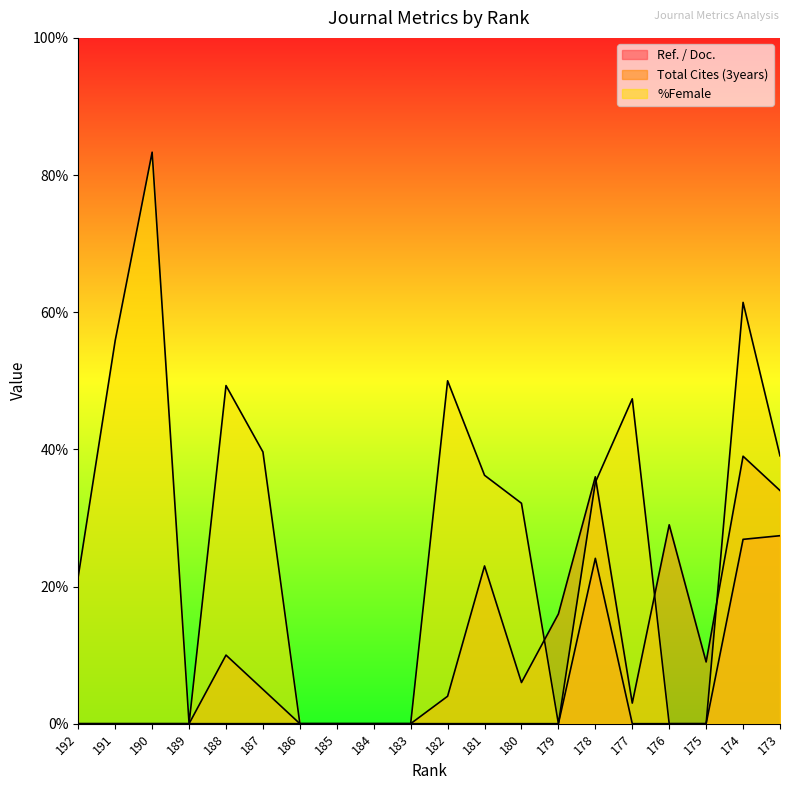

At which category does %Female reach its first local peak?

190